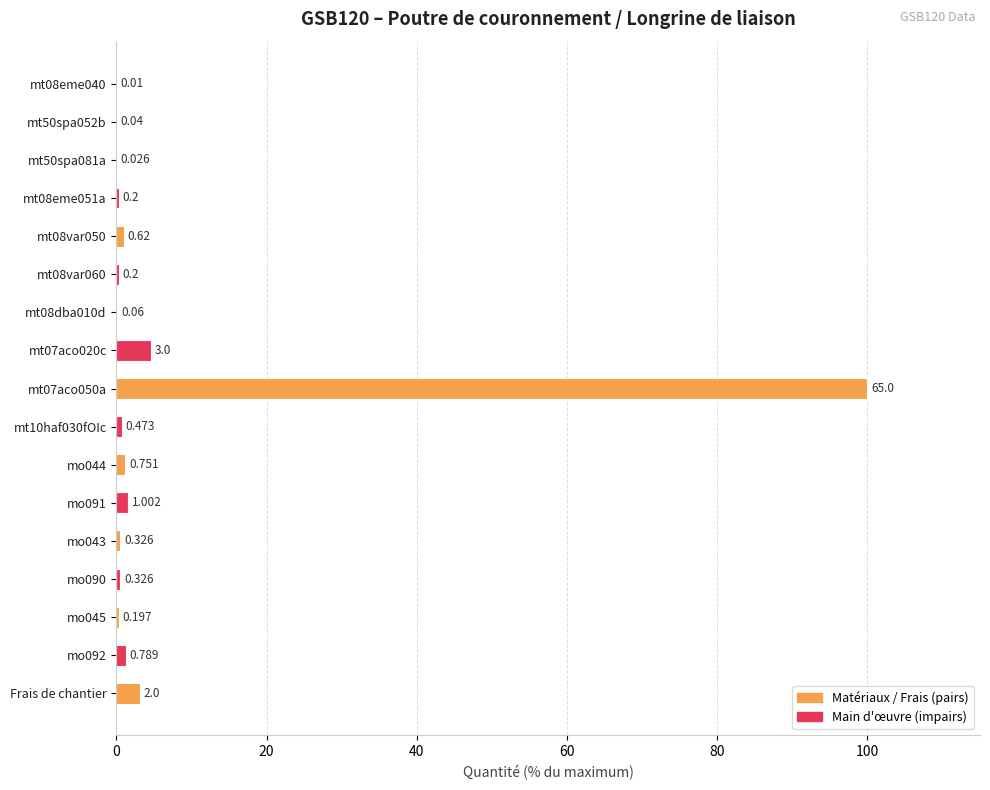

Which has a higher value, mt10haf030fOIc or Frais de chantier?

Frais de chantier